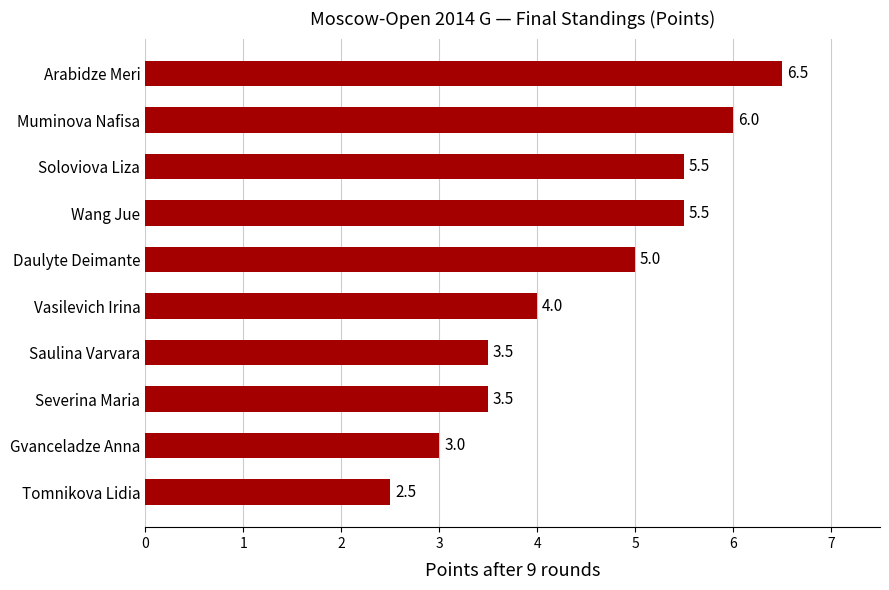

Approximately how many times larger is the value at Soloviova Liza compared to Severina Maria?

1.6